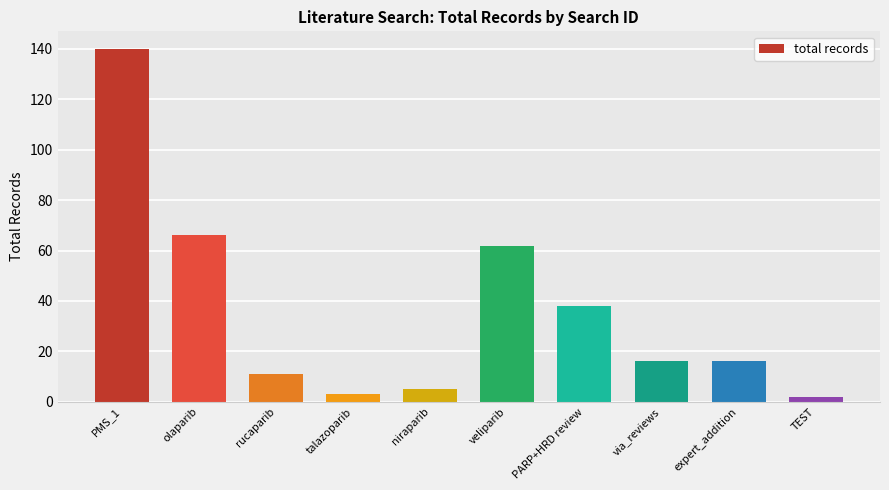

Which category has the highest value across all series?

PMS_1